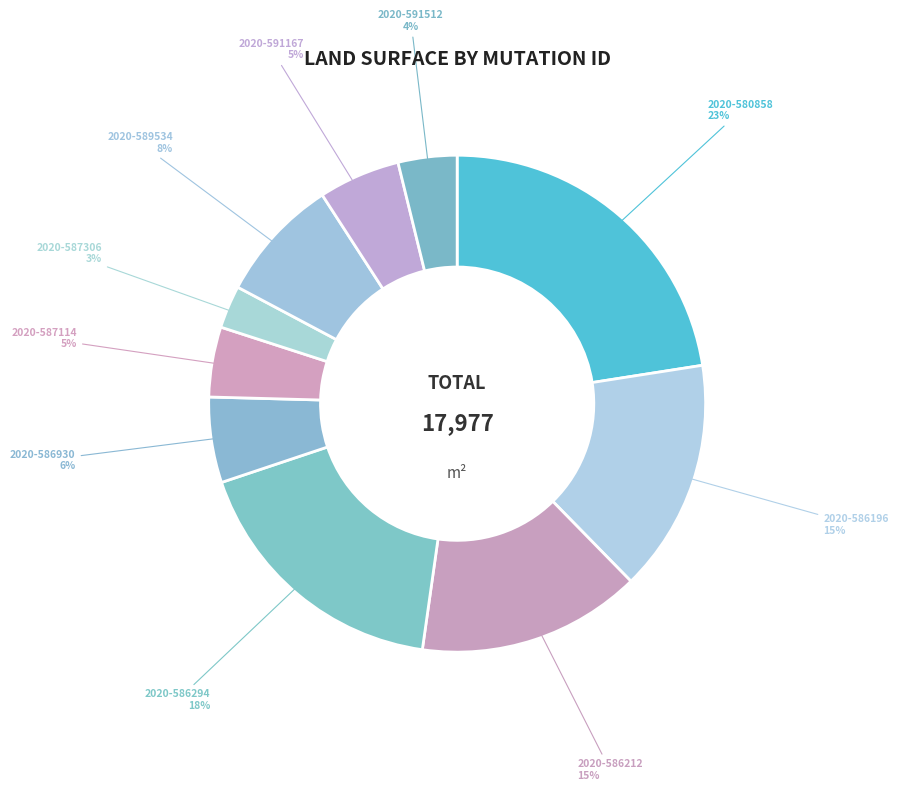

Which category has the biggest portion of the pie?

2020-580858